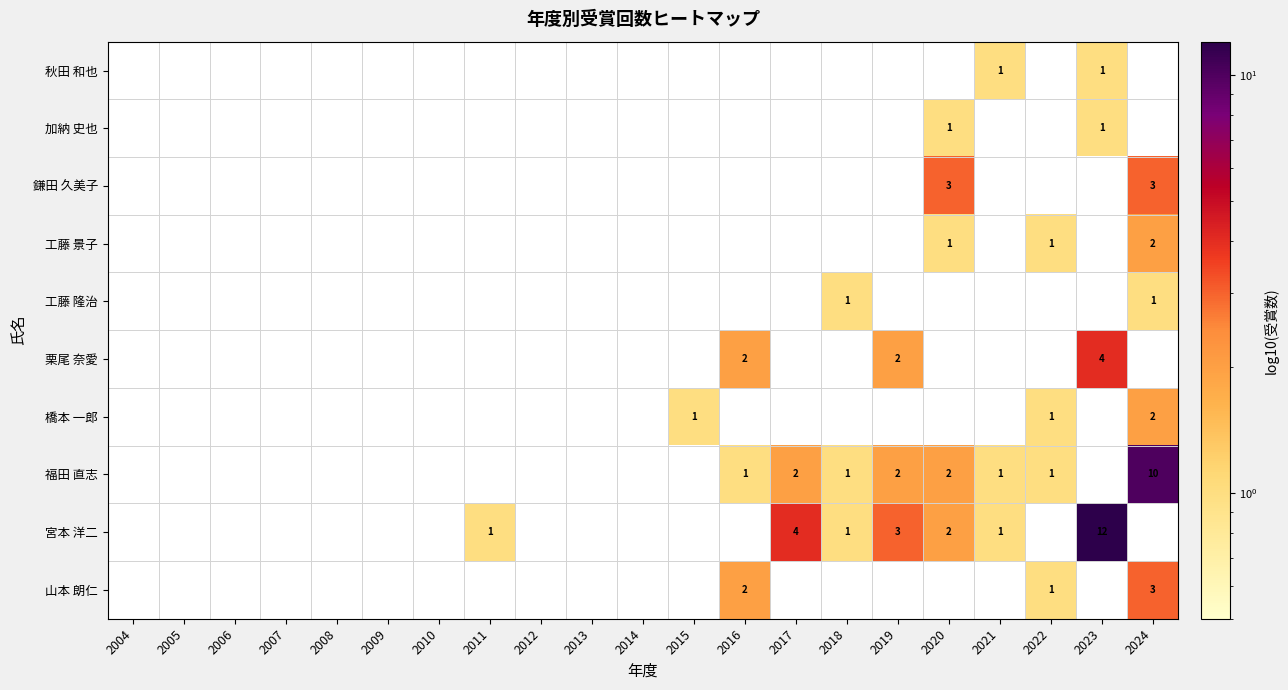

The 宮本 洋二 series shows 1 at 2021. True or false?

True